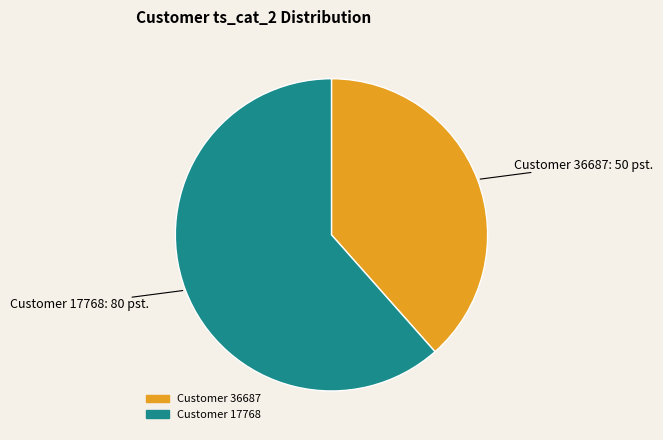

Does any single category account for the majority?

Yes